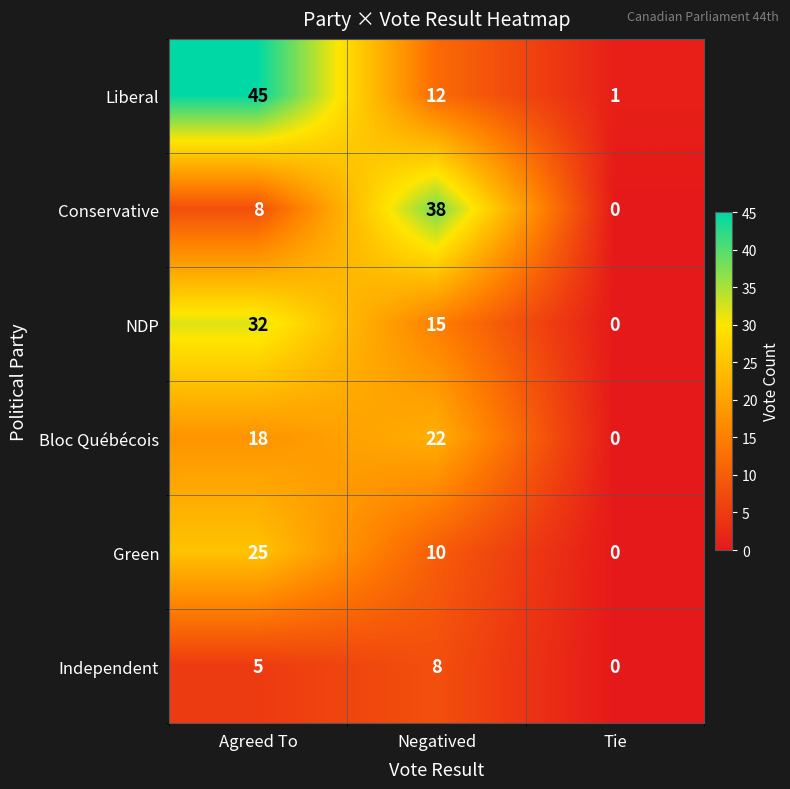

The value of Bloc Québécois at Agreed To is 31. True or false?

False